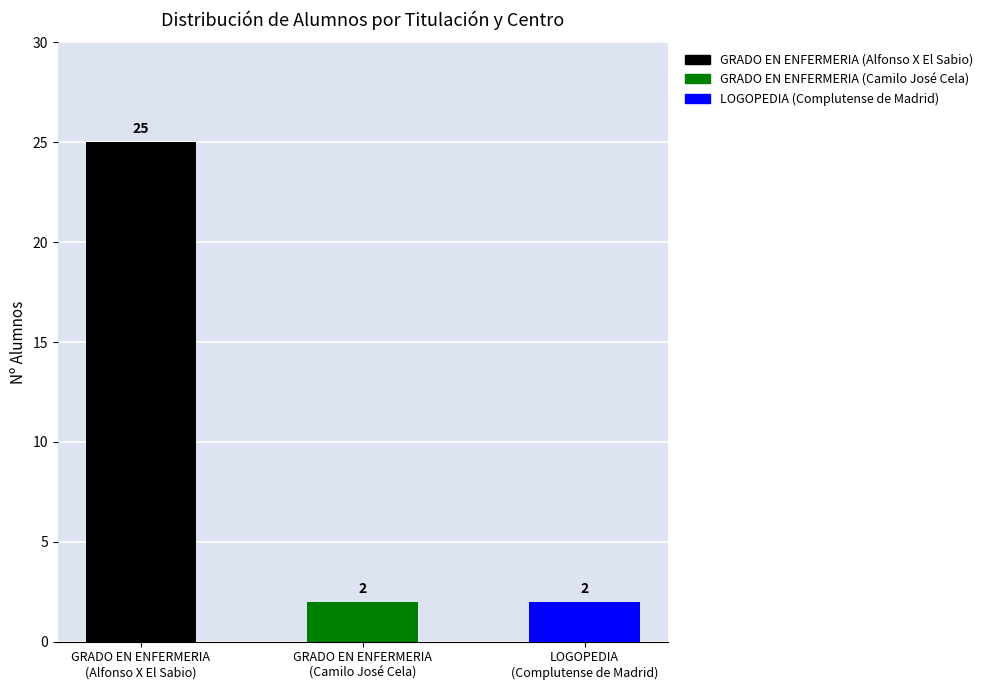

What is the difference between the maximum and minimum values?

23